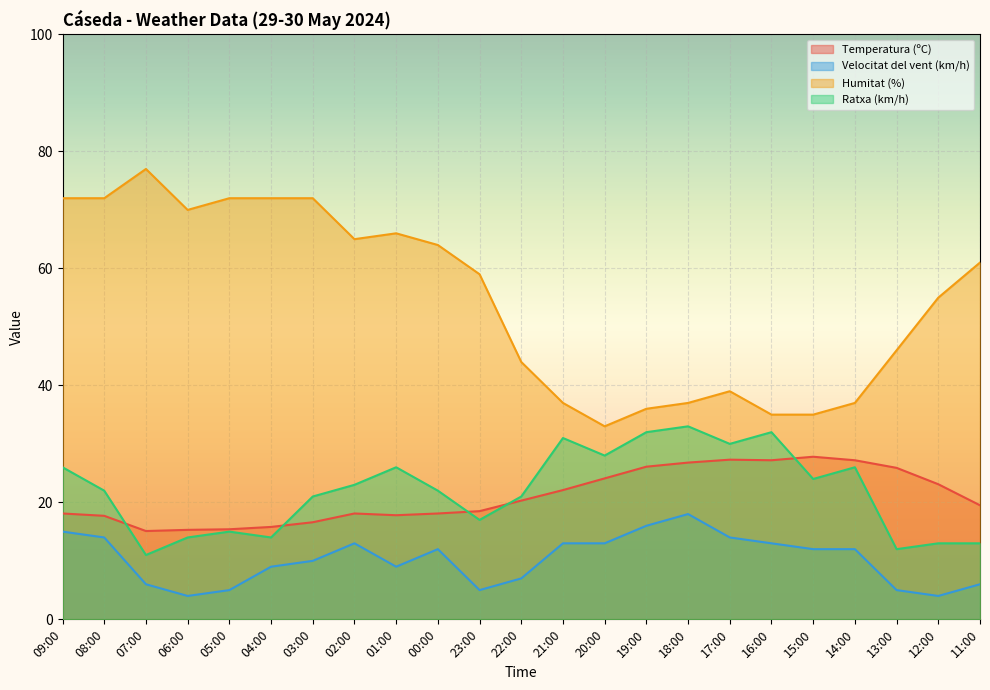

How many data points in Ratxa (km/h) are above 22?

11